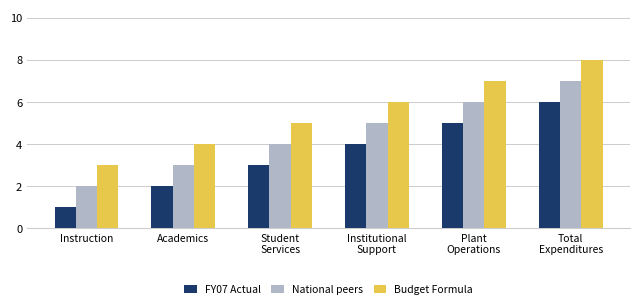

What is the smallest value displayed?

1